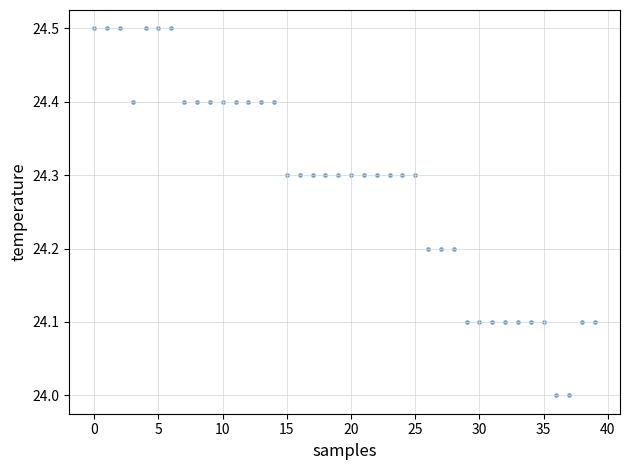

What is the range of Y values (max minus min)?

0.5